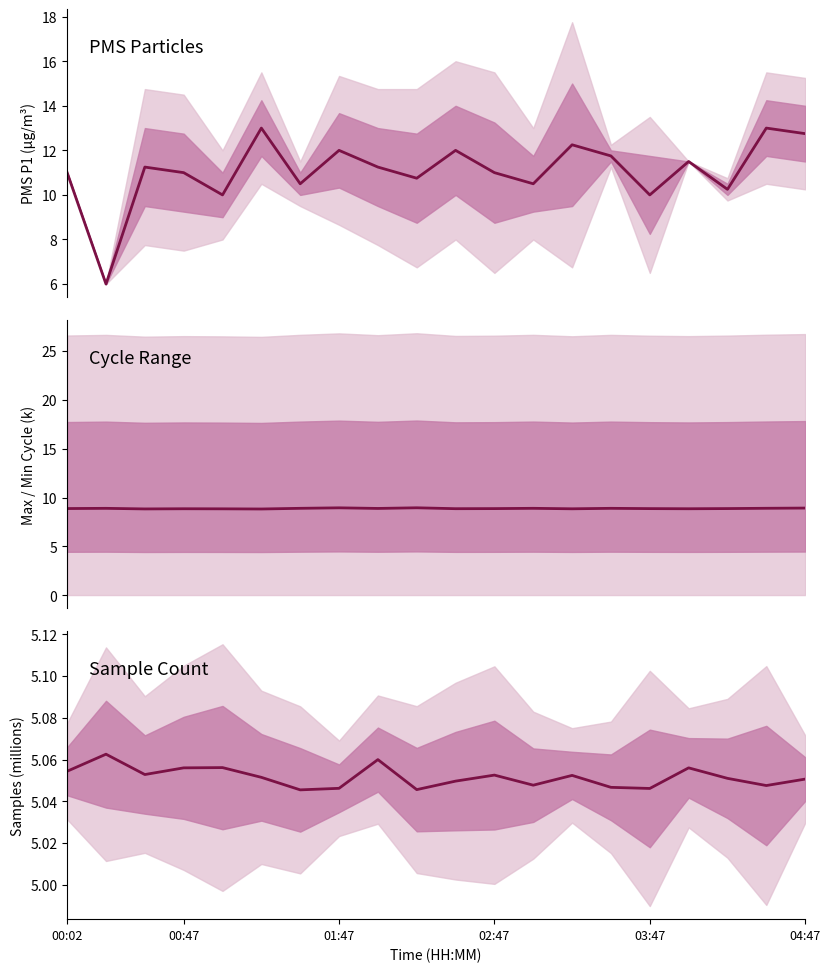

What is the approximate value of Max_cycle (k) at 16?

8.9